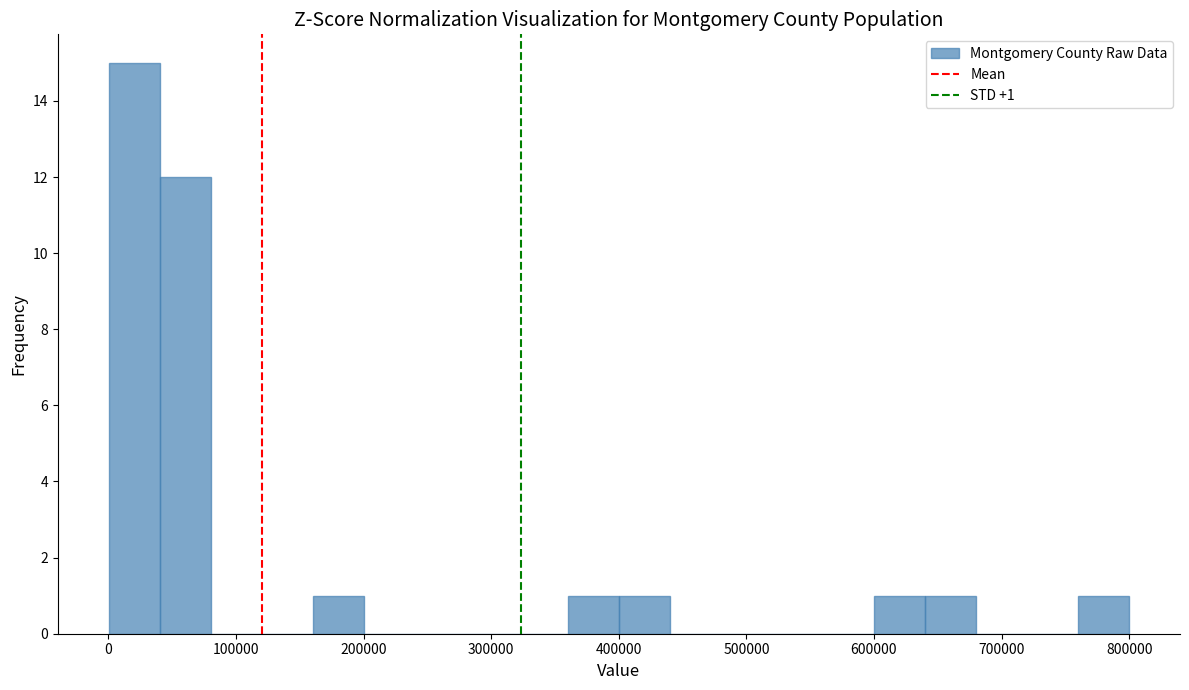

Read against the x-axis, roughly where is the centre of the tallest bar?

20000